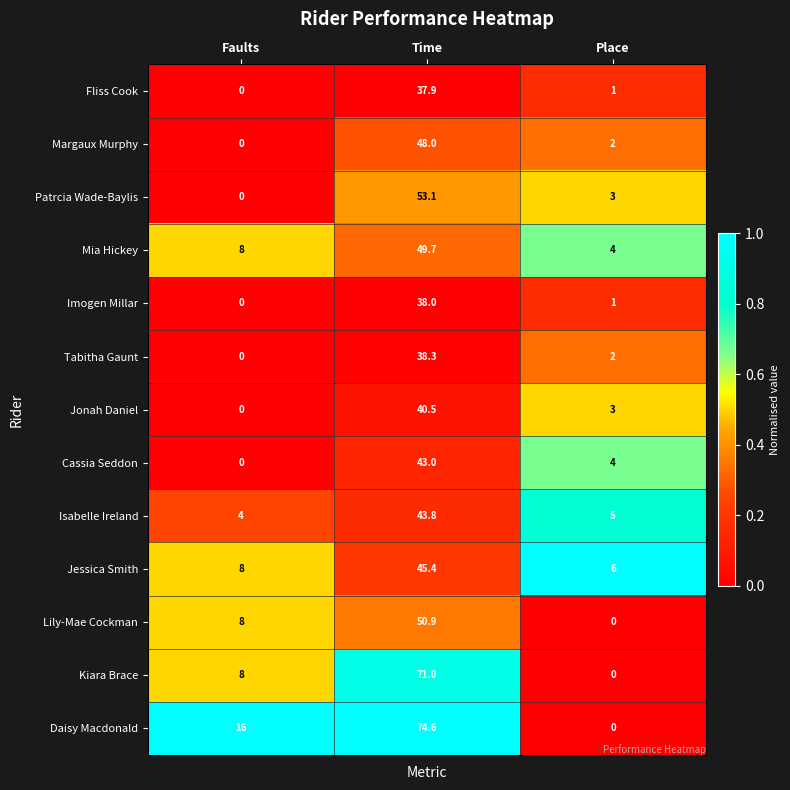

How many values in the Imogen Millar series are below 1?

1